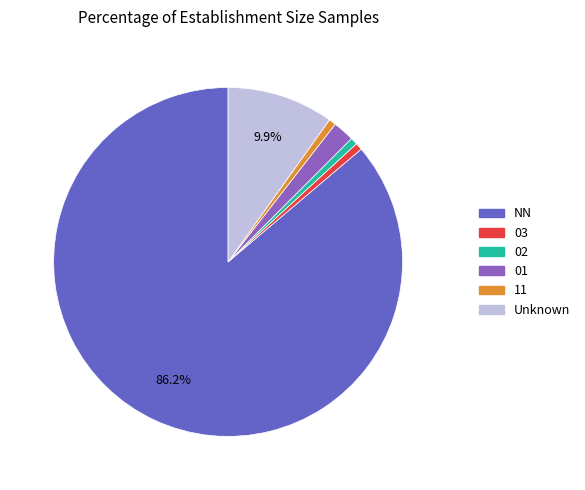

Is there a majority slice in this chart?

Yes